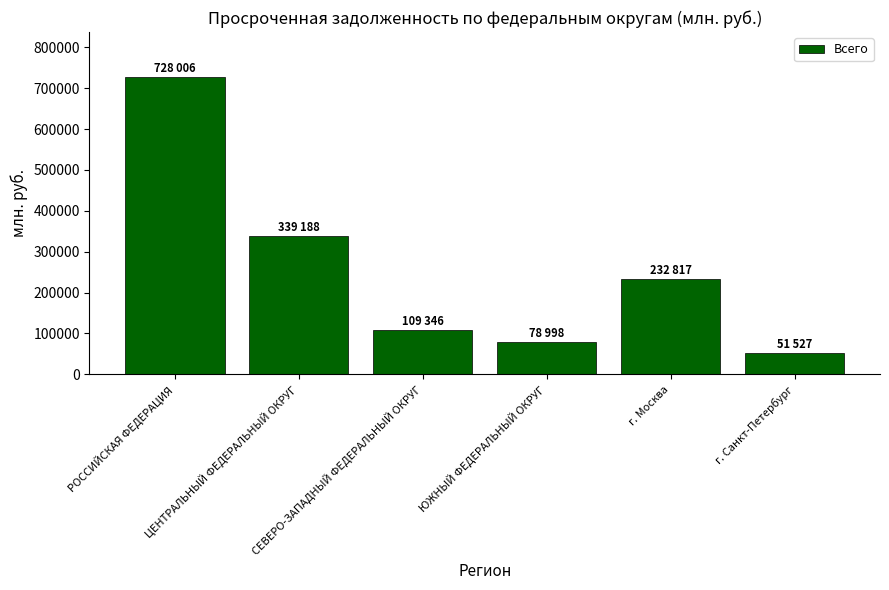

Are the bars grouped side by side (vs. stacked)?

No